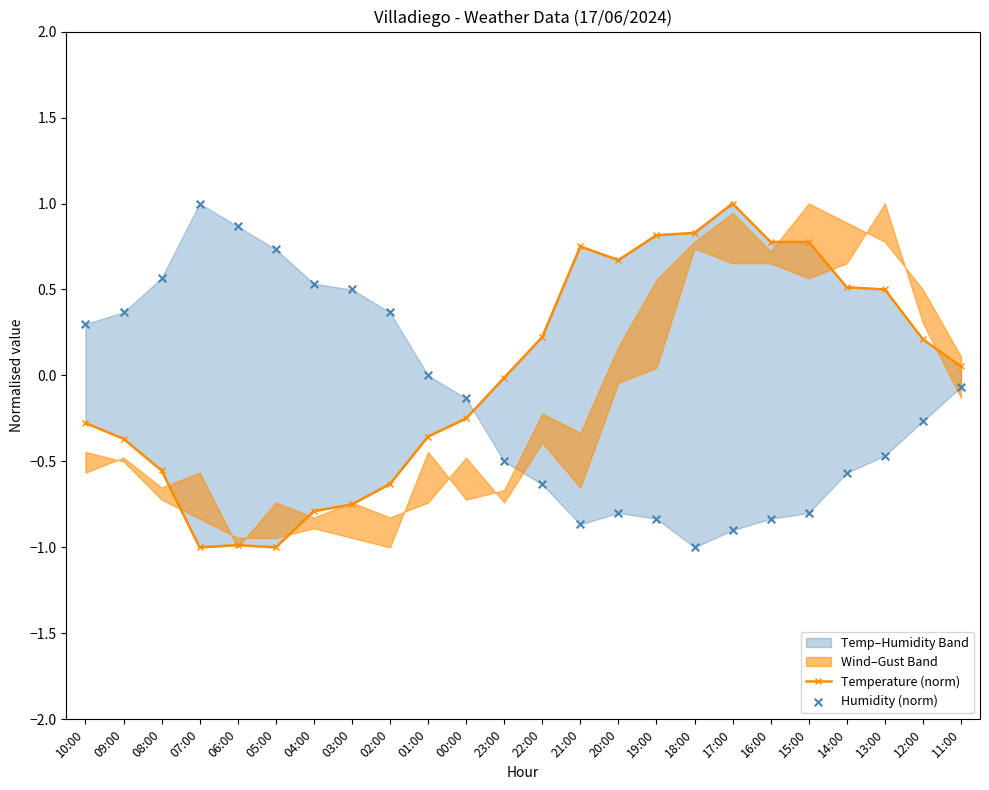

Which series reaches the minimum Y coordinate?

Temperature (norm)